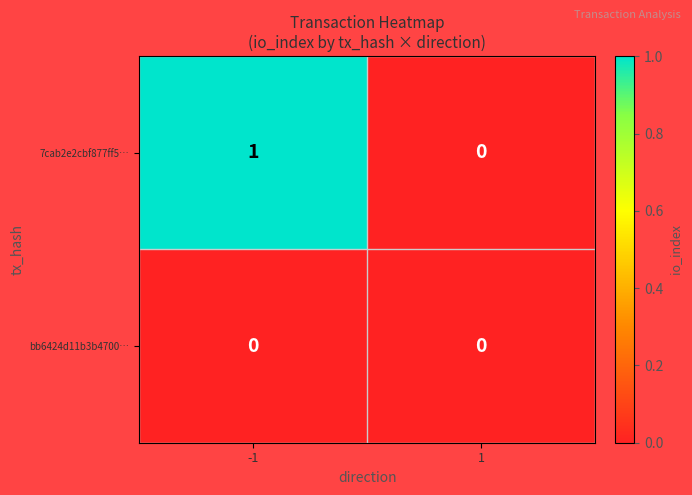

Which series has the largest total across all categories?

7cab2e2cbf877ff5…